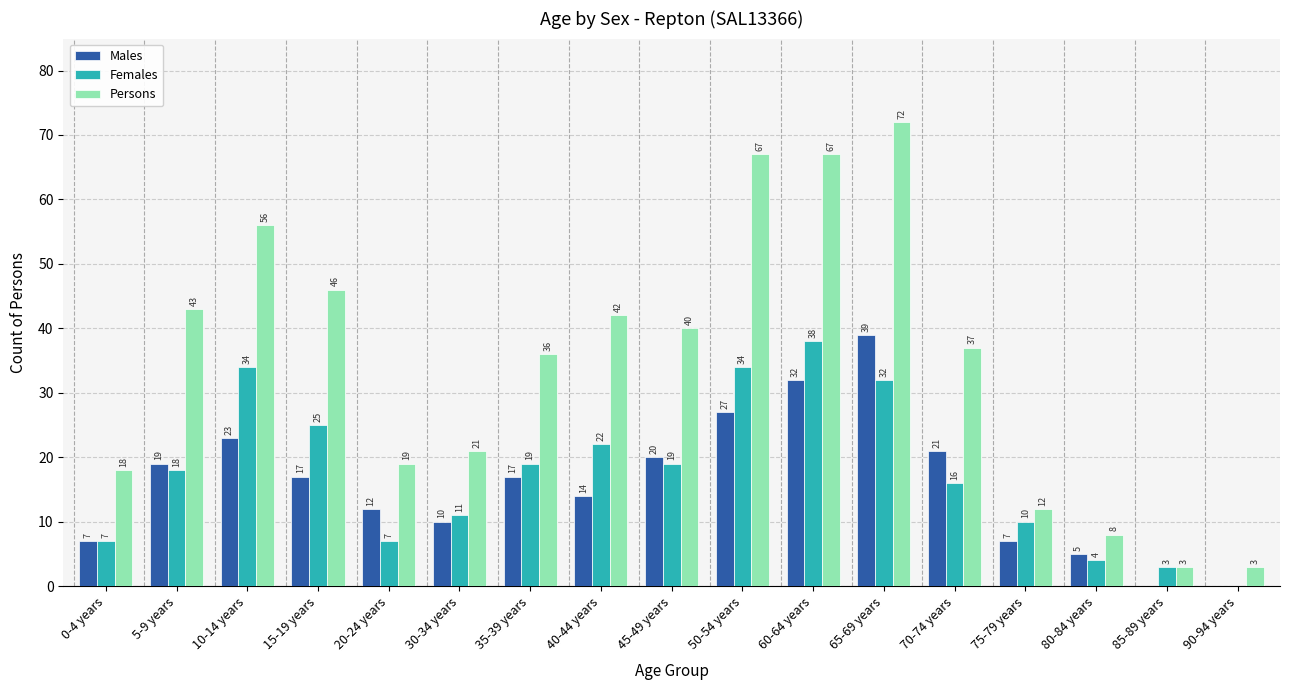

At which label does Males first exceed 17?

5-9 years